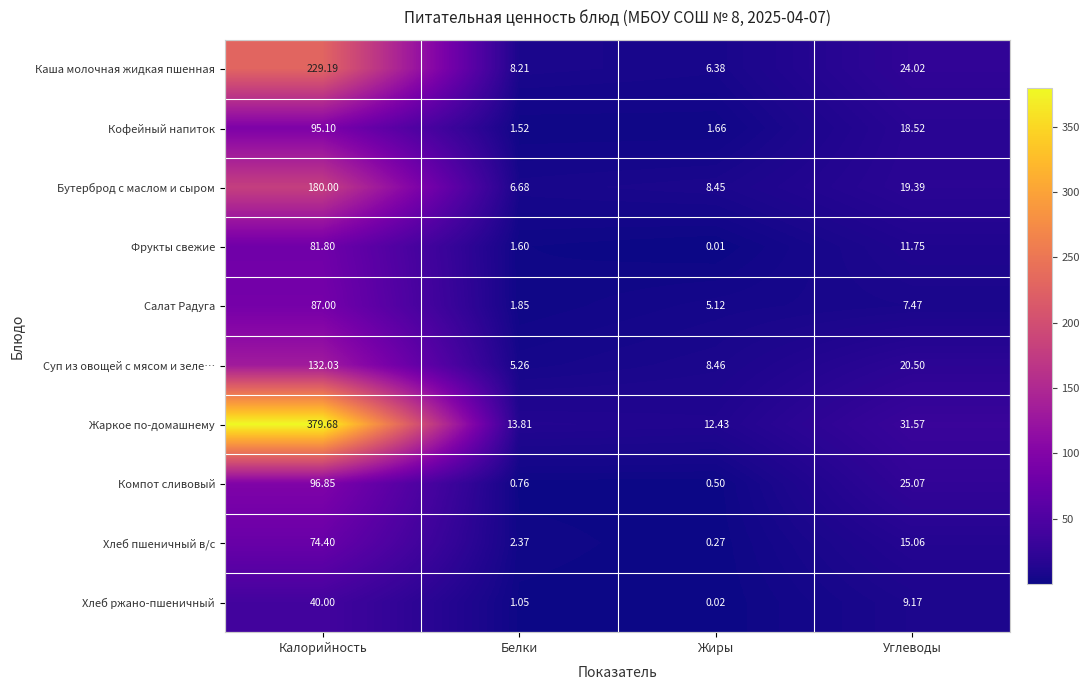

What is the spread (max minus min) of values at Углеводы?

24.1